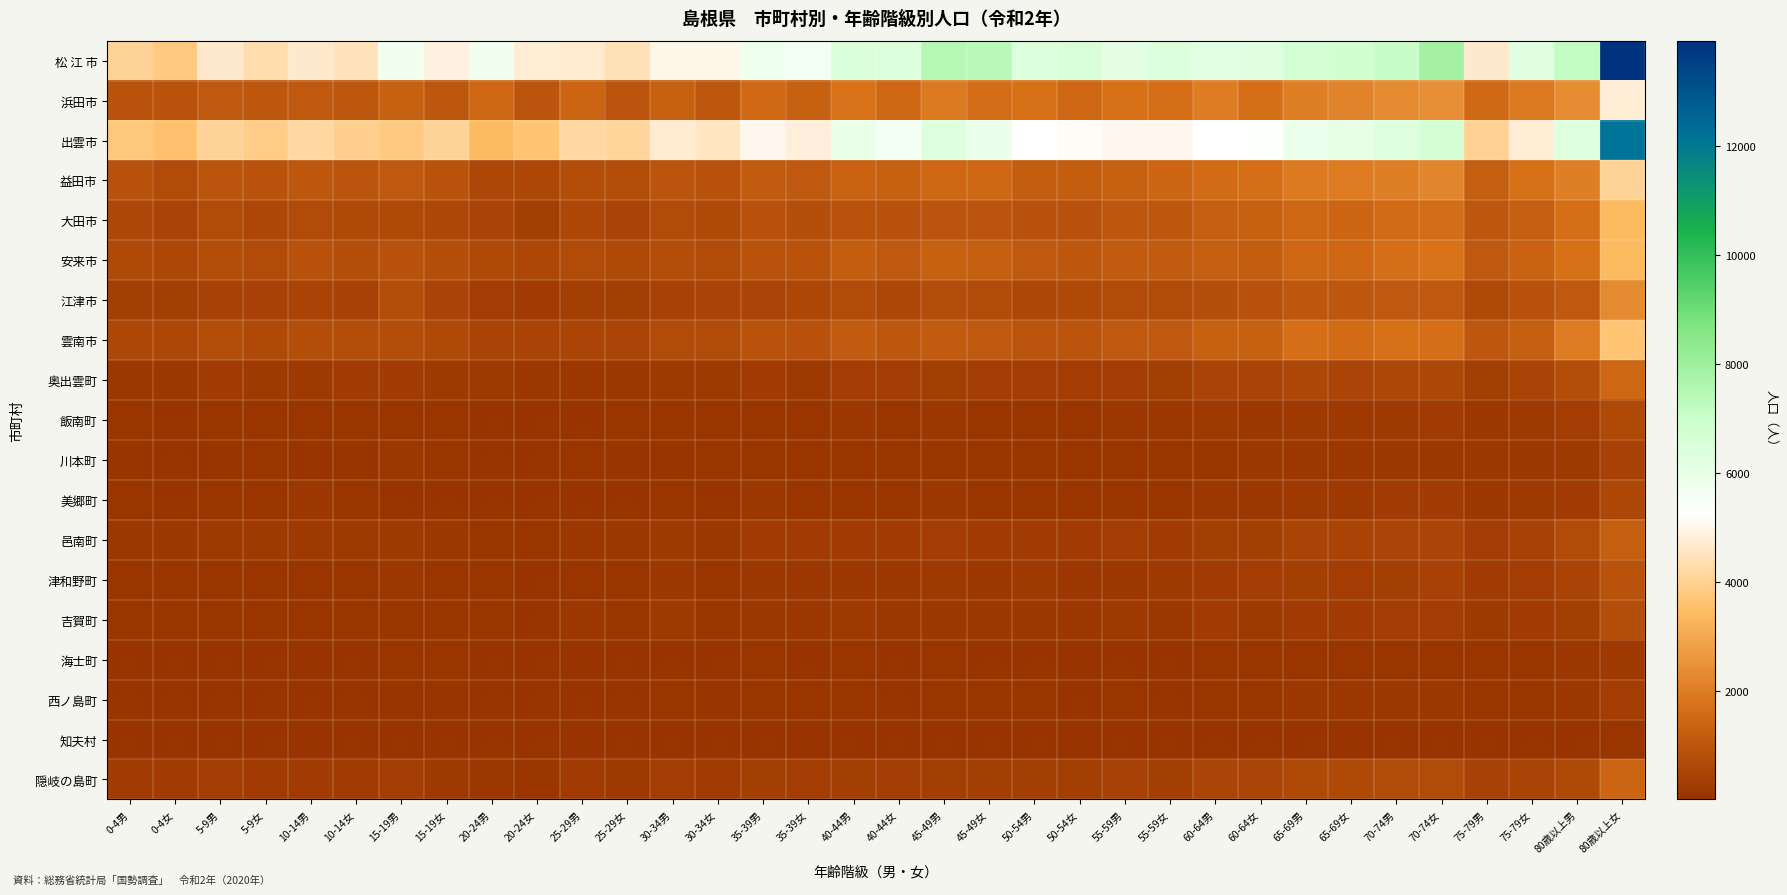

At which category does the chart reach its peak across all series?

80歳以上女